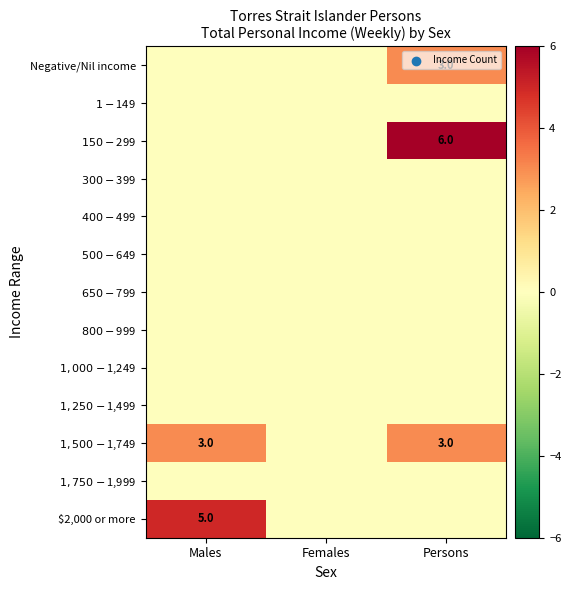

The $1-$149 series shows 0 at Males. True or false?

True